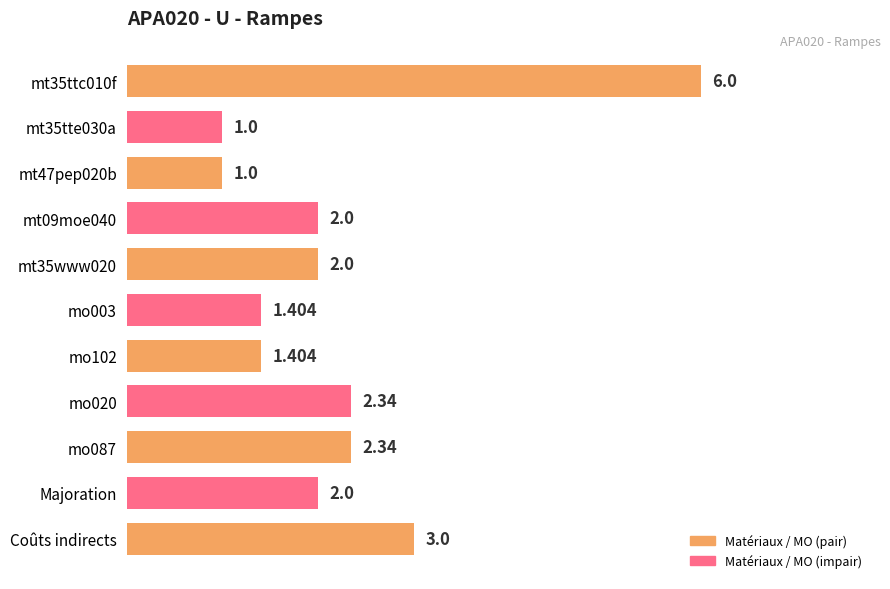

What is the sum of all values?

24.5